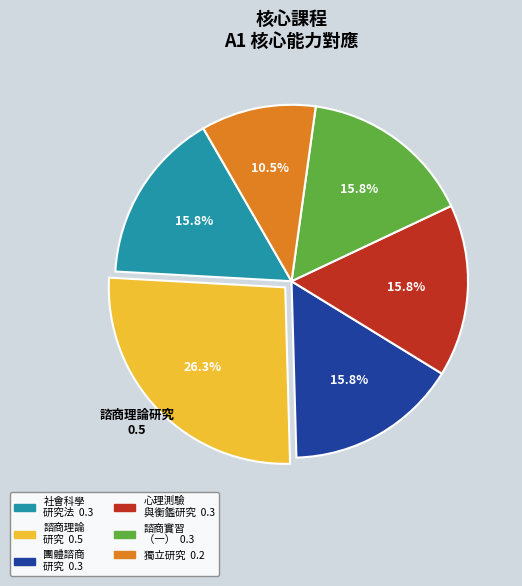

Is there any slice that represents more than half of the pie?

No